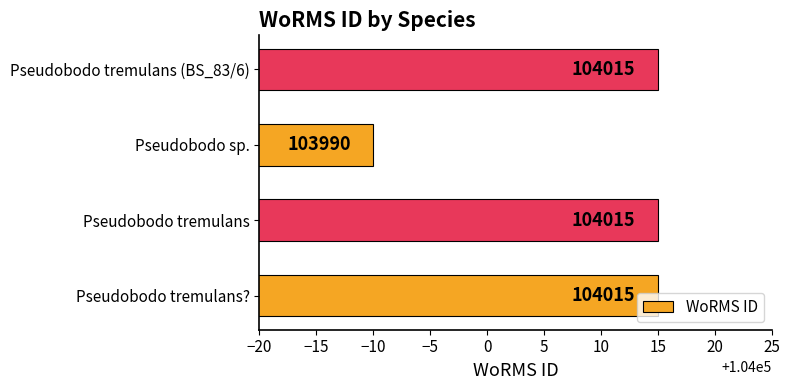

Where is the data nearest to the value 104002?

Pseudobodo sp.